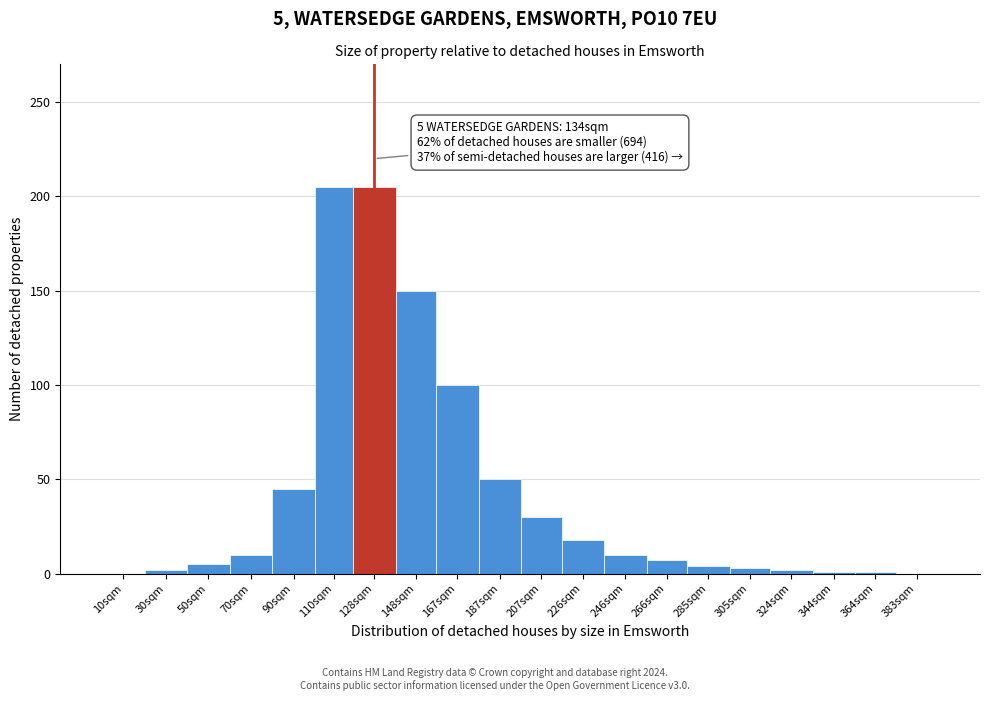

Which has a higher value, 128sqm or 70sqm?

128sqm